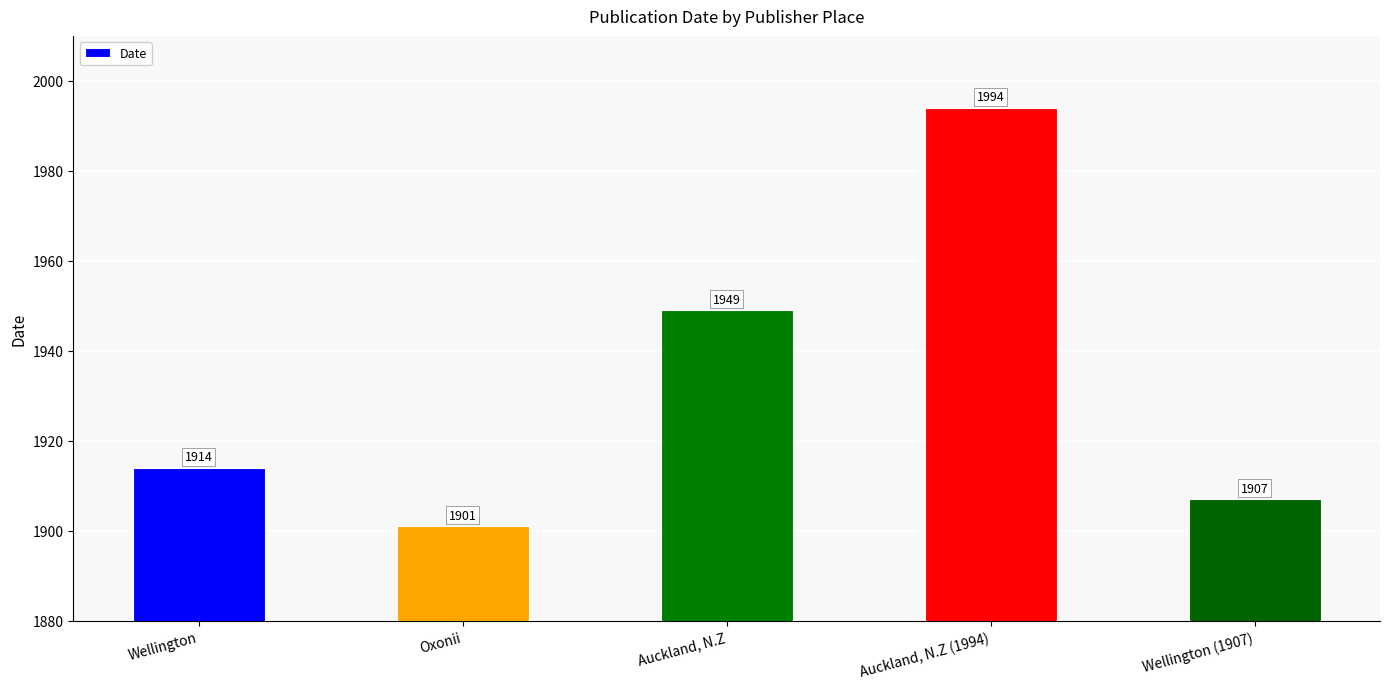

Is it true that the value at Oxonii is 1901?

True